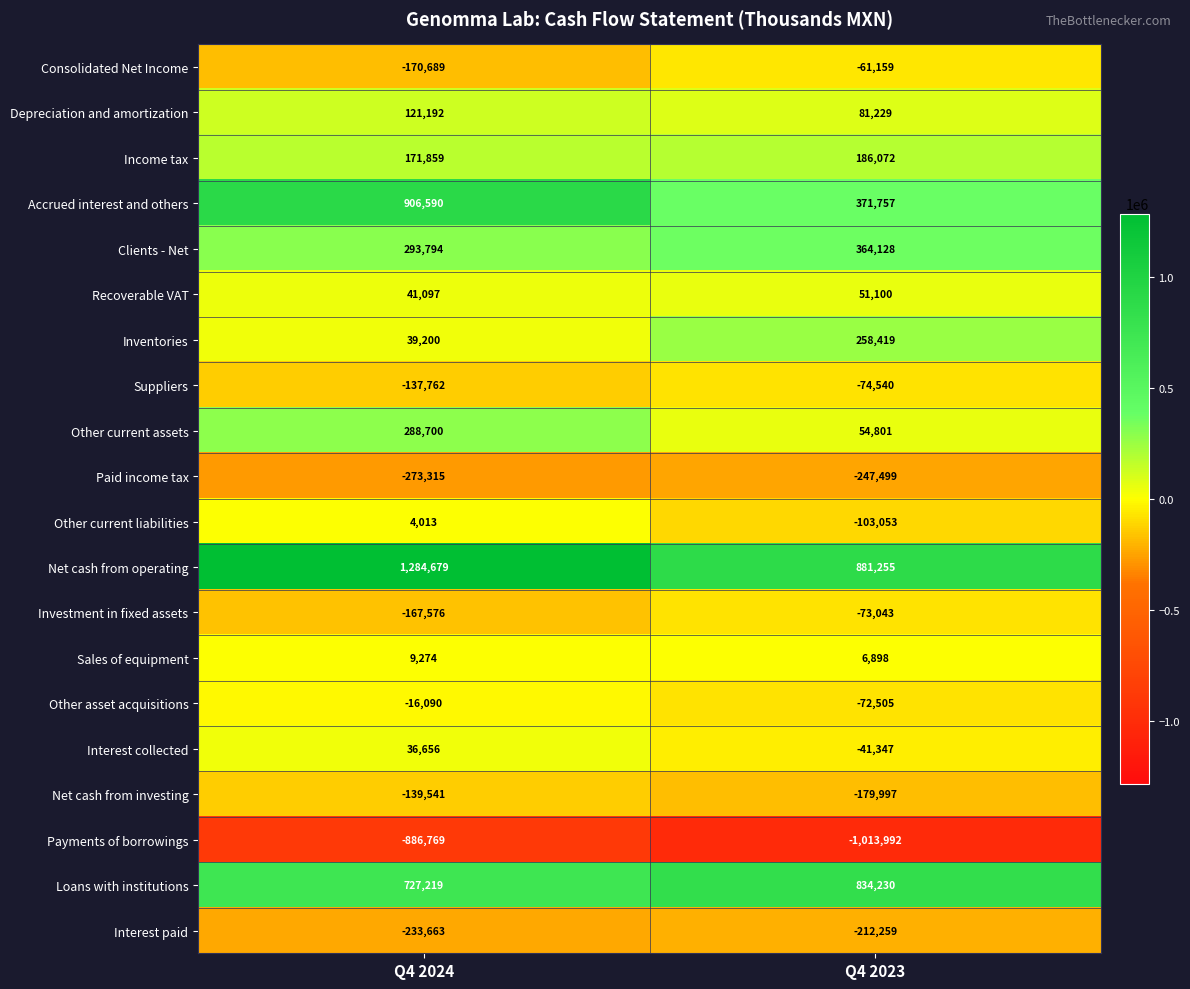

Which series changed the most between Q4 2024 and Q4 2023?

Accrued interest and others